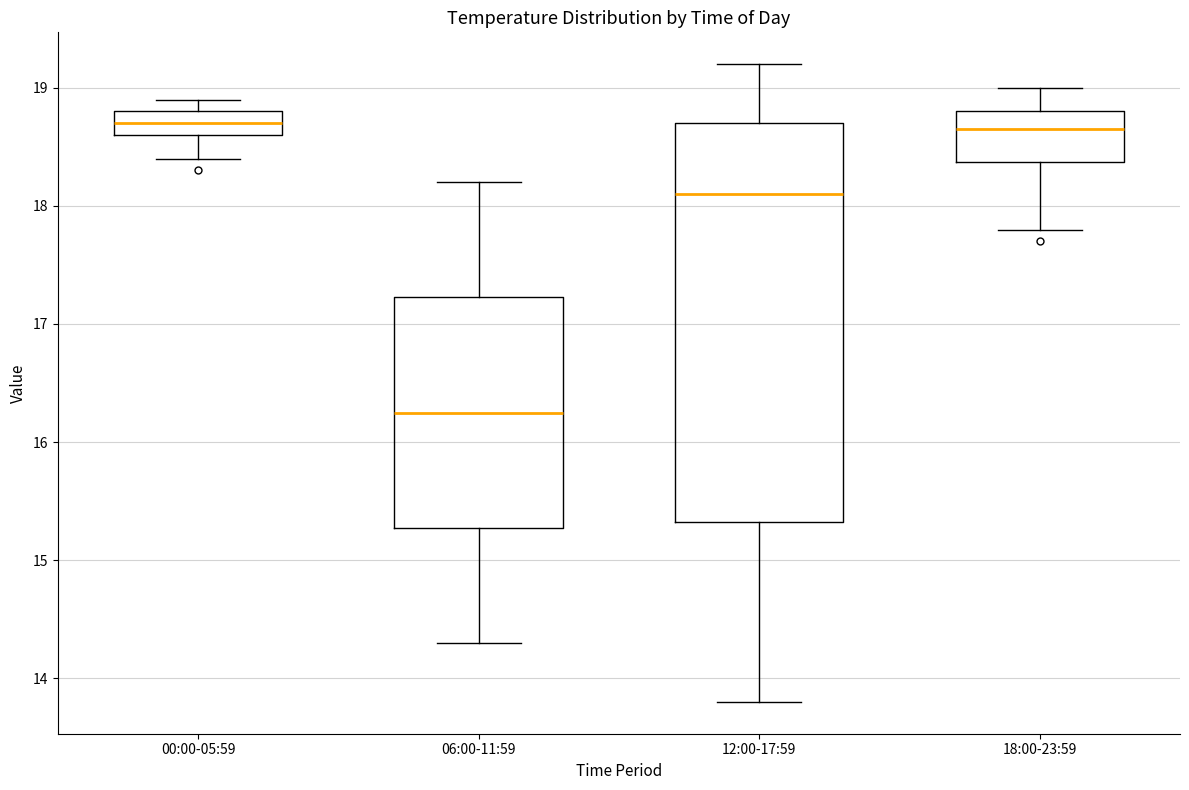

Comparing the boxes themselves (not the whiskers), which one is the tallest?

12:00-17:59